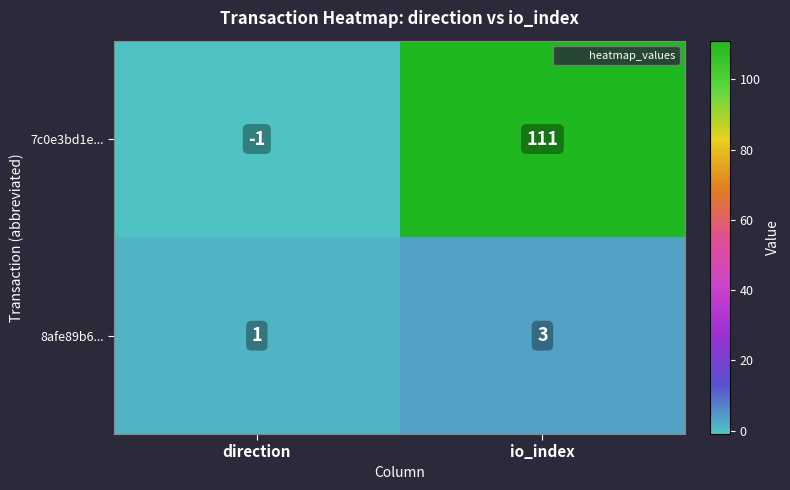

Is it true that 8afe89b6... equals 1 at direction?

True